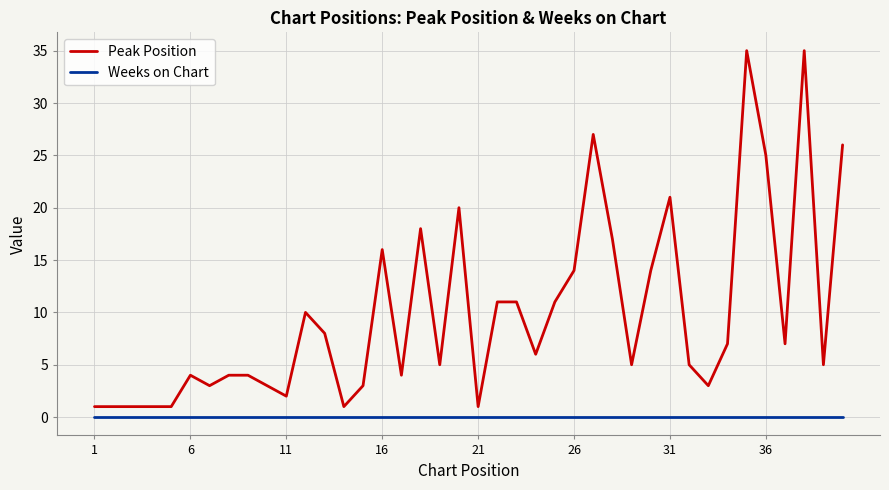

Is this an area chart (filled region under the line)?

No